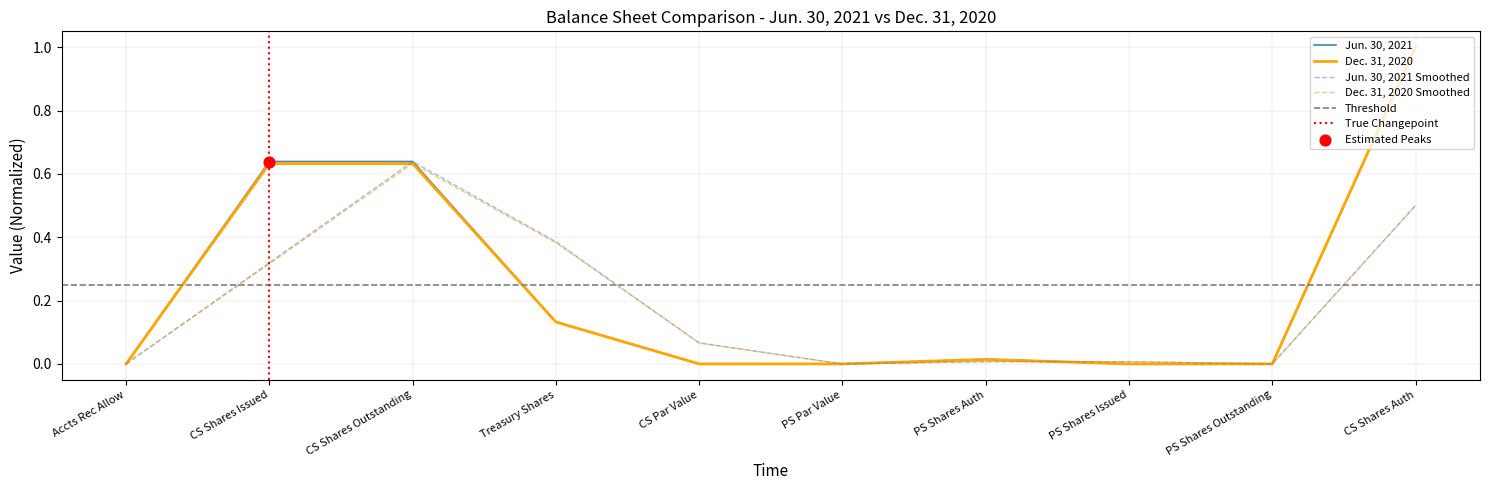

Which series contains the highest Y value?

Jun. 30, 2021